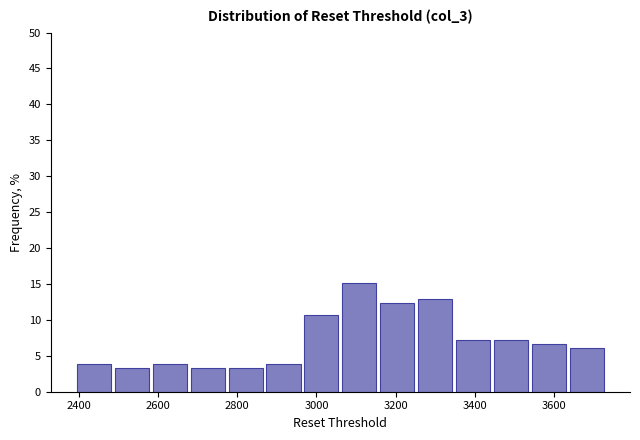

Reading left to right, list every bar in this chart as the range it spans on the x-axis followed by its height. Neither the bar edges nor the heights are printed on the chart, so give them approximately, as read against the axes.

2400 to 2500: 4.0
2500 to 2580: 3.5
2580 to 2680: 4.0
2680 to 2780: 3.5
2780 to 2880: 3.5
2880 to 2960: 4.0
2960 to 3060: 10.5
3060 to 3160: 15.0
3160 to 3260: 12.5
3260 to 3360: 13.0
3360 to 3440: 7.5
3440 to 3540: 7.5
3540 to 3640: 6.5
3640 to 3740: 6.0